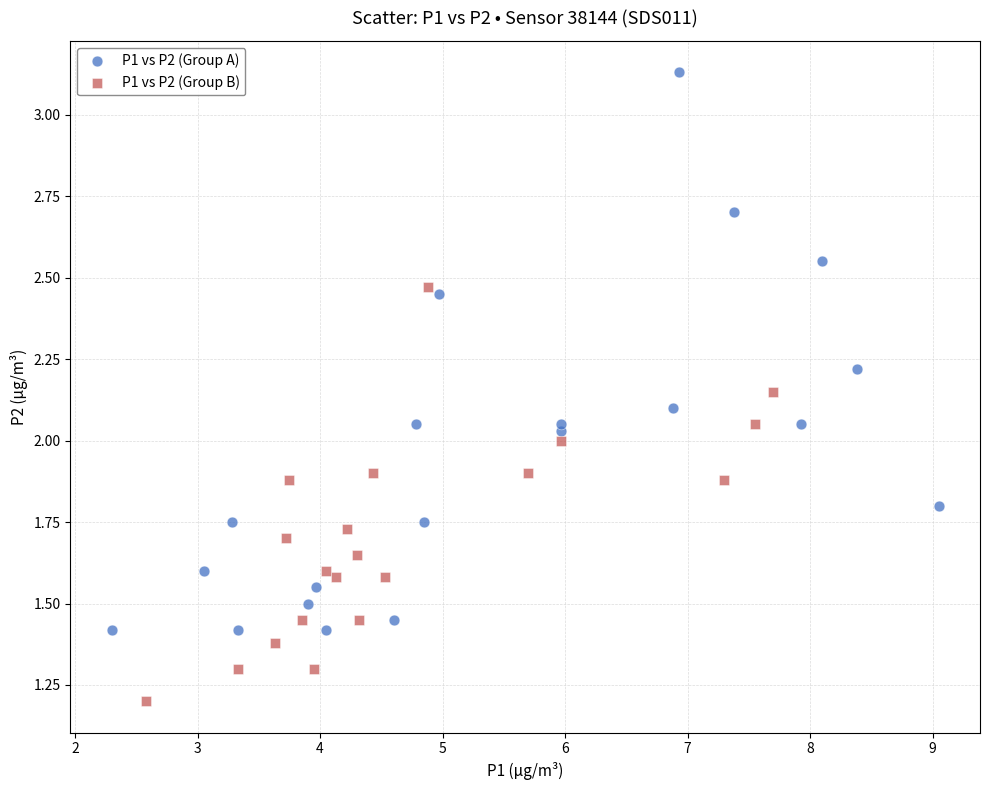

Which series contains the highest Y value?

P1 vs P2 (Group A)